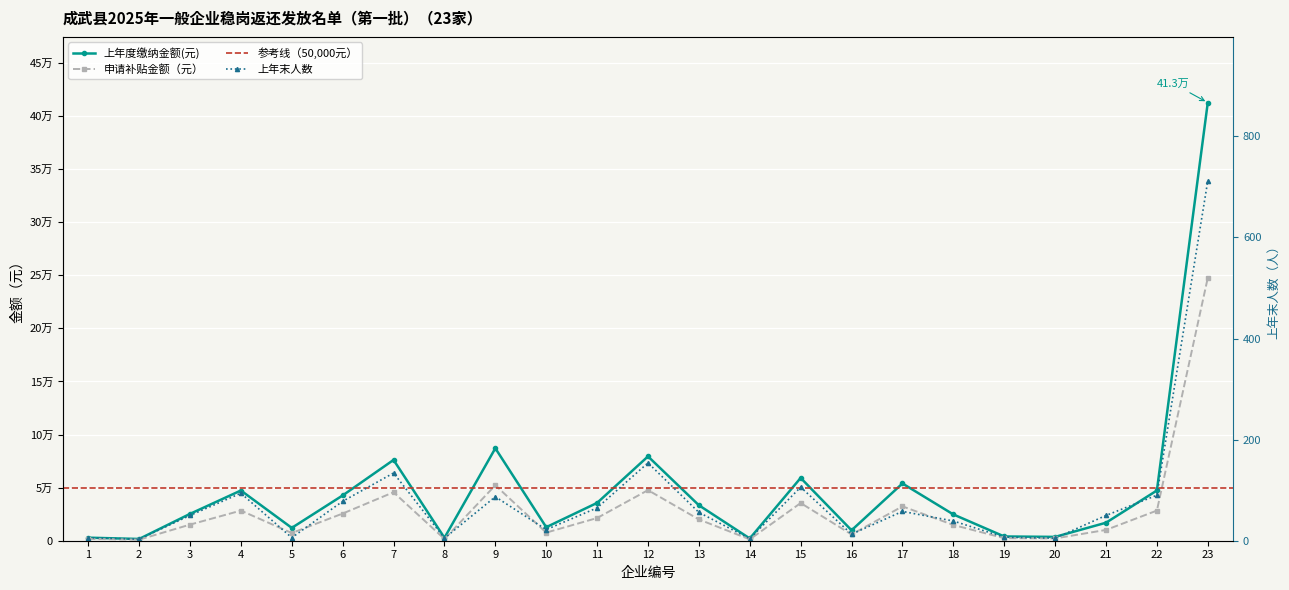

At how many categories does at least one series exceed 20112?

13